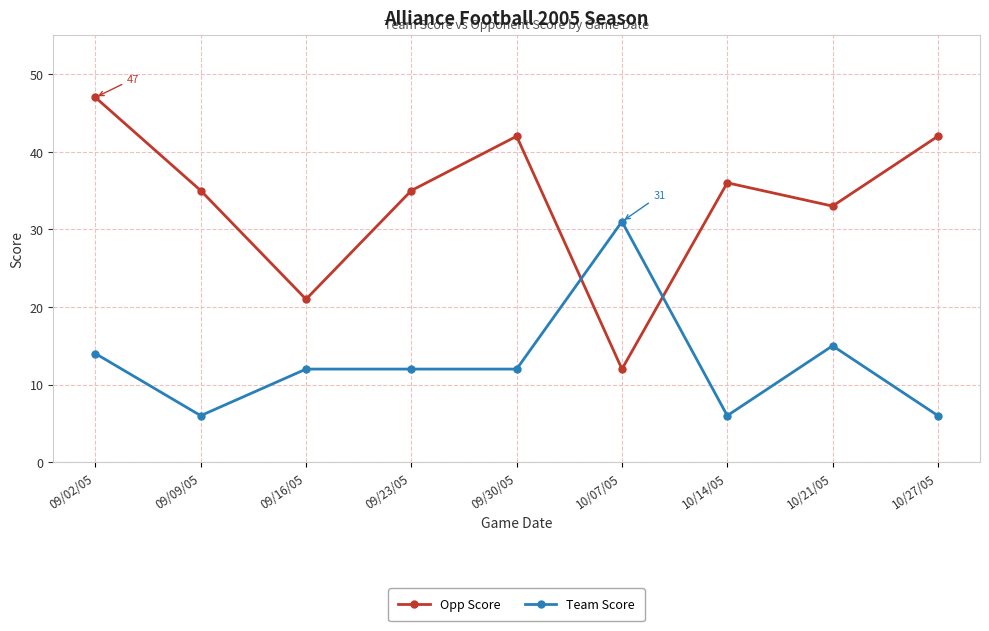

Reading left to right, what are all the values shown in this chart?

Opp Score: 47	35	21	35	42	12	36	33	42
Team Score: 14	6	12	12	12	31	6	15	6